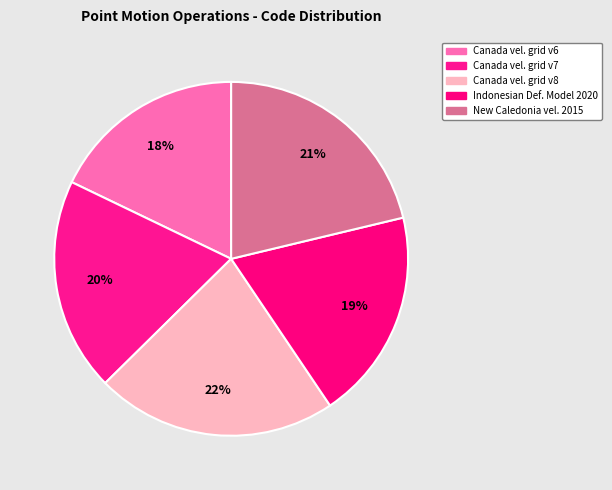

To the nearest percent, what is the average slice percentage?

20%